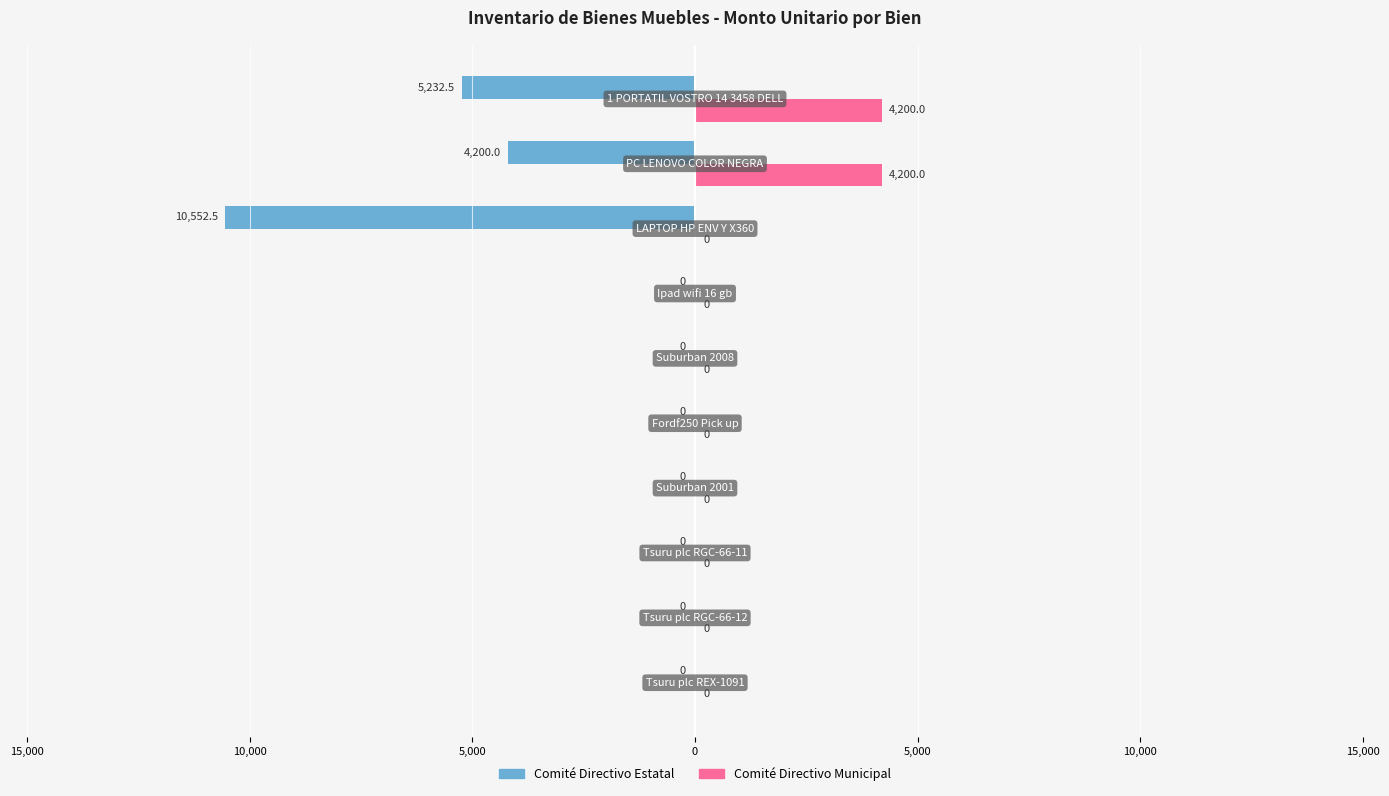

What are all the series names shown in the legend?

Comité Directivo Estatal, Comité Directivo Municipal